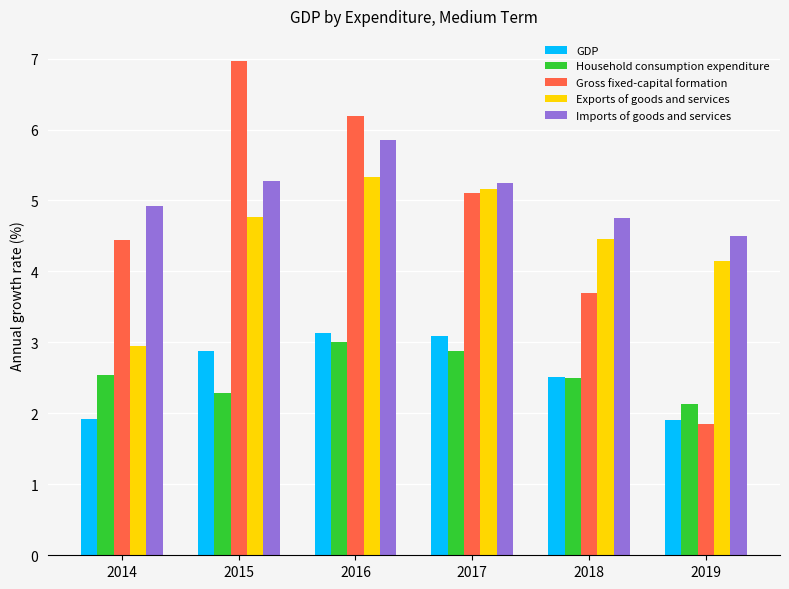

Which category has the highest value in the Gross fixed-capital formation series?

2015